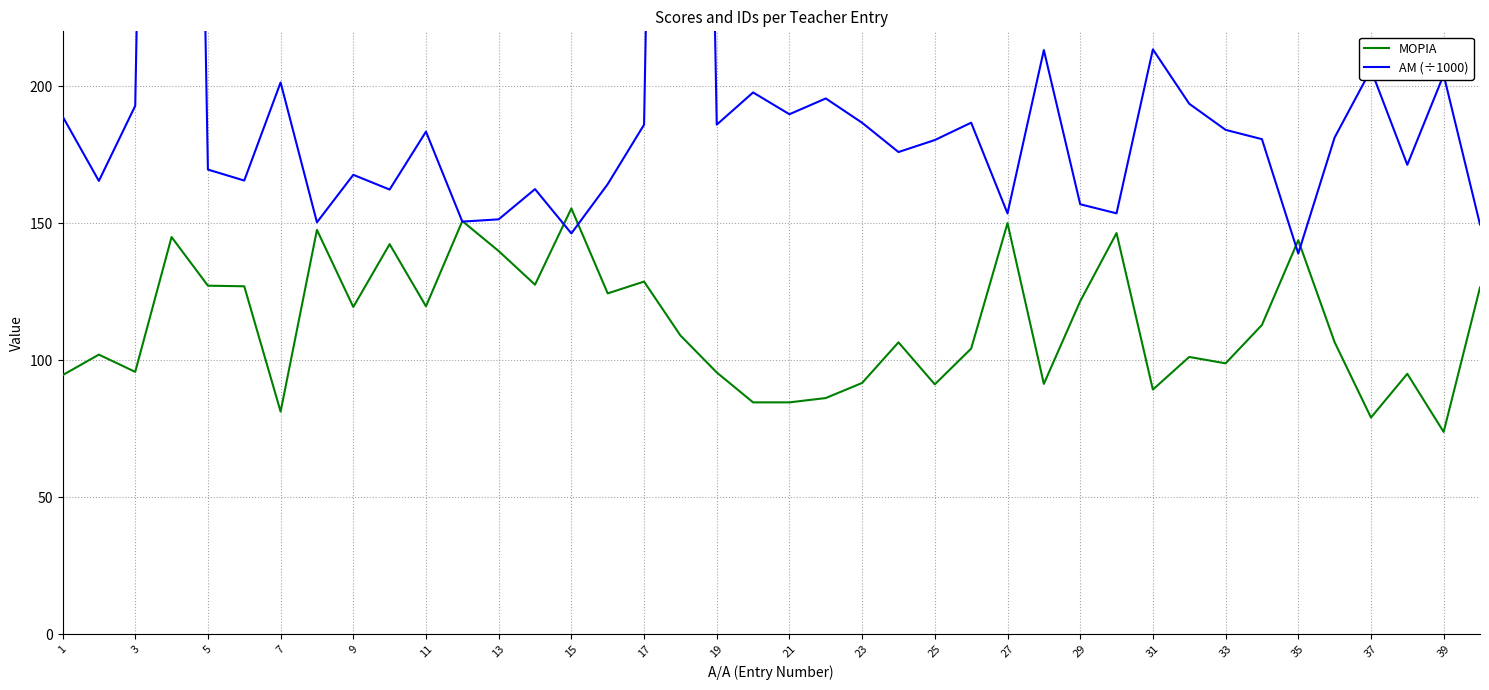

Which series has the largest total across all categories?

ΑΜ (÷1000)